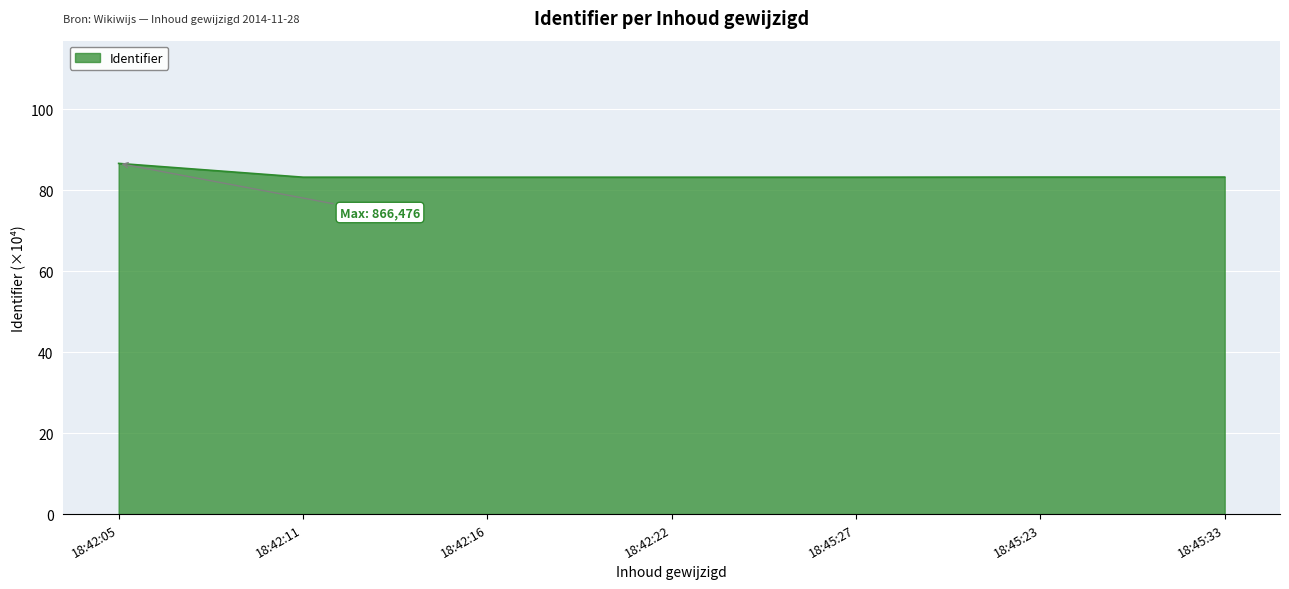

What is the greatest value displayed?

86.6